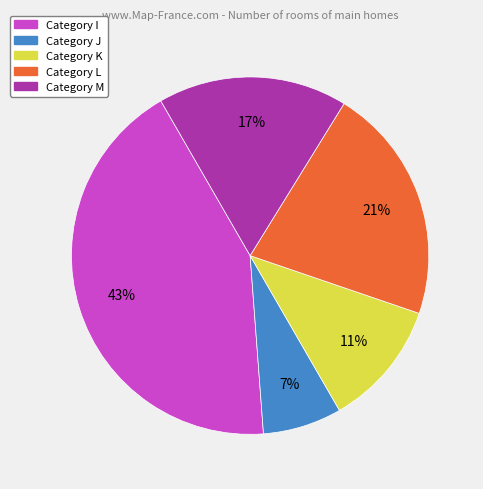

To the nearest percent, what is the average slice percentage?

20%